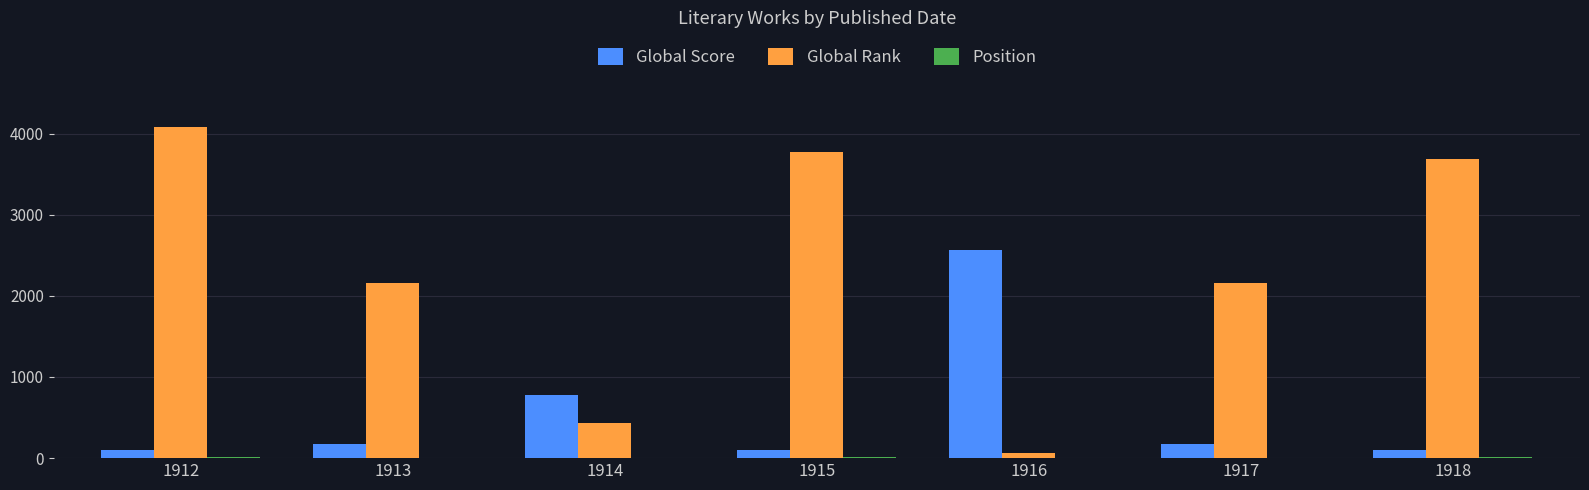

The value of Global Score at 1914 is 782. True or false?

True